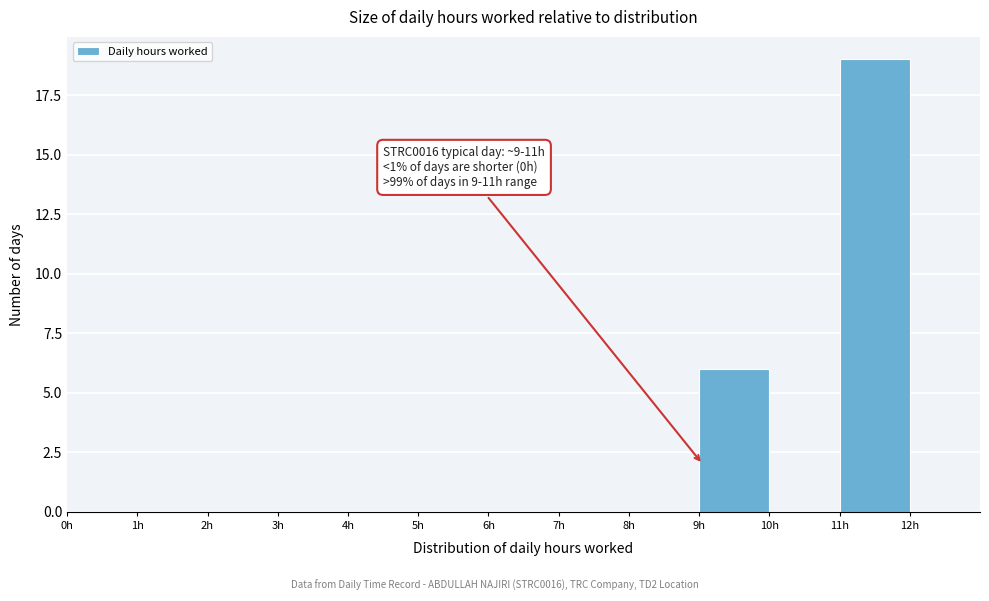

Over which range of the x-axis is the bar tallest?

11 to 12